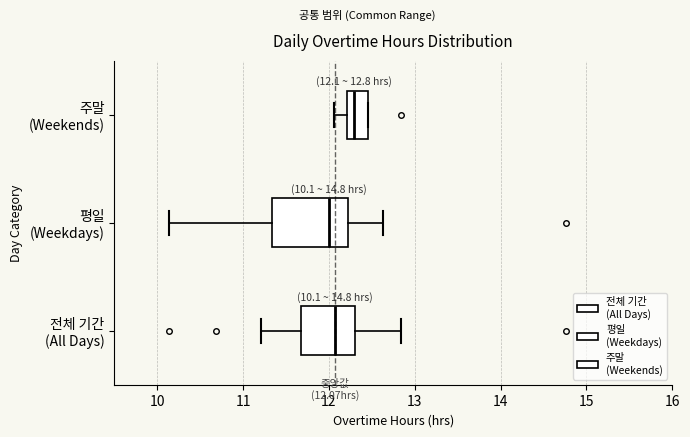

Which box has the furthest to the right median line?

주말 (Weekends)